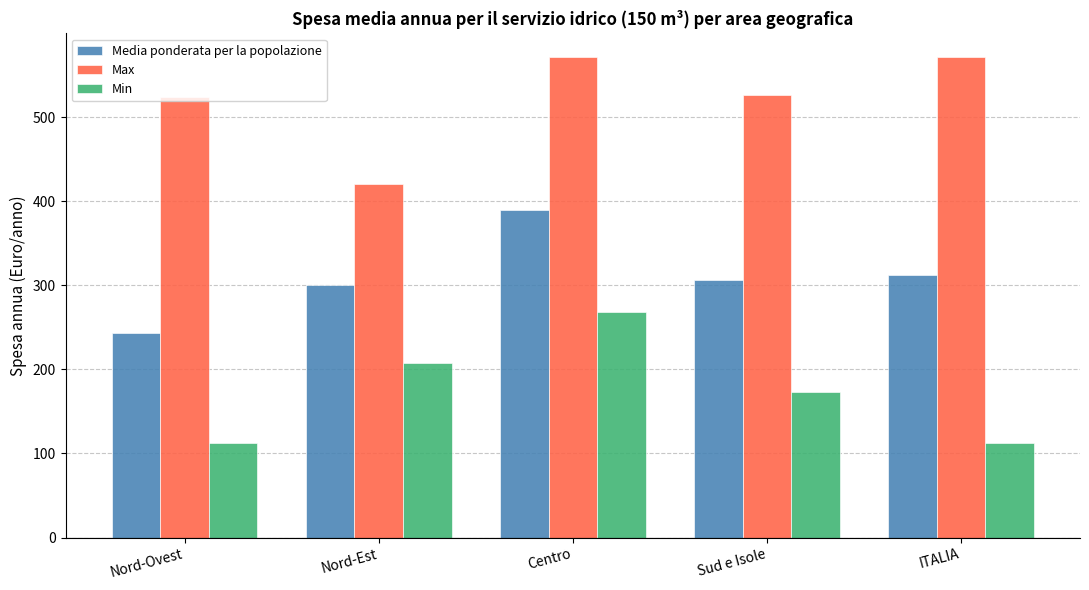

What position from the right is ITALIA?

1